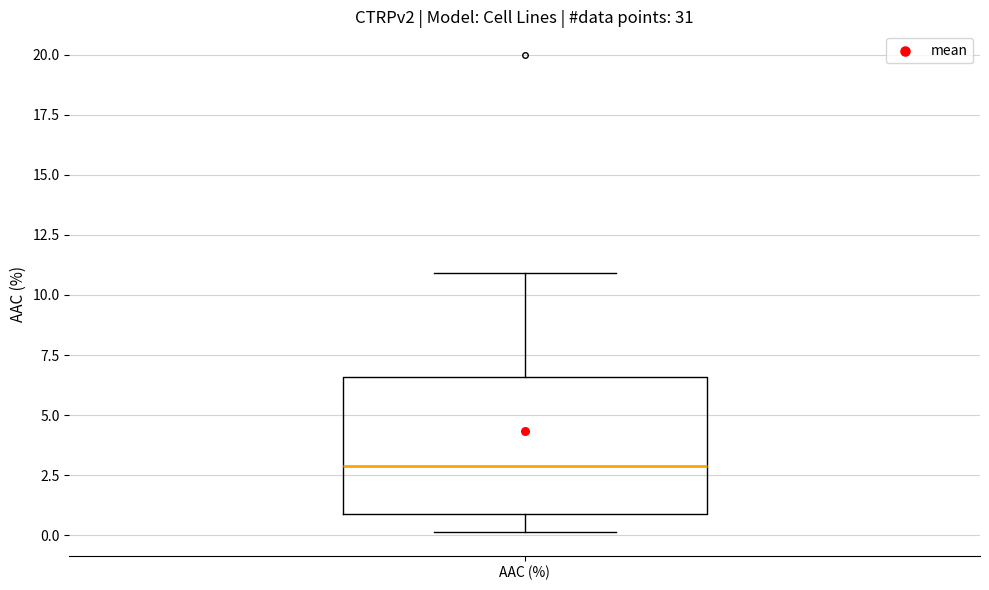

Where does the median line of the box for AAC (%) sit on the y-axis? The values are not printed on the chart, so give them approximately, as read against the axis.

3.0